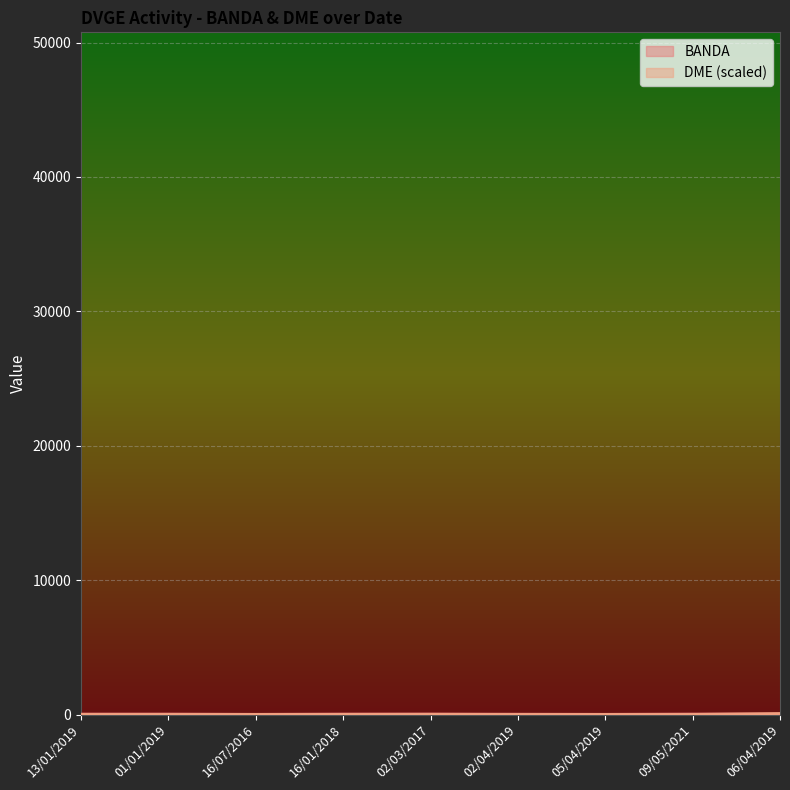

At which category does BANDA reach its first local valley?

16/07/2016